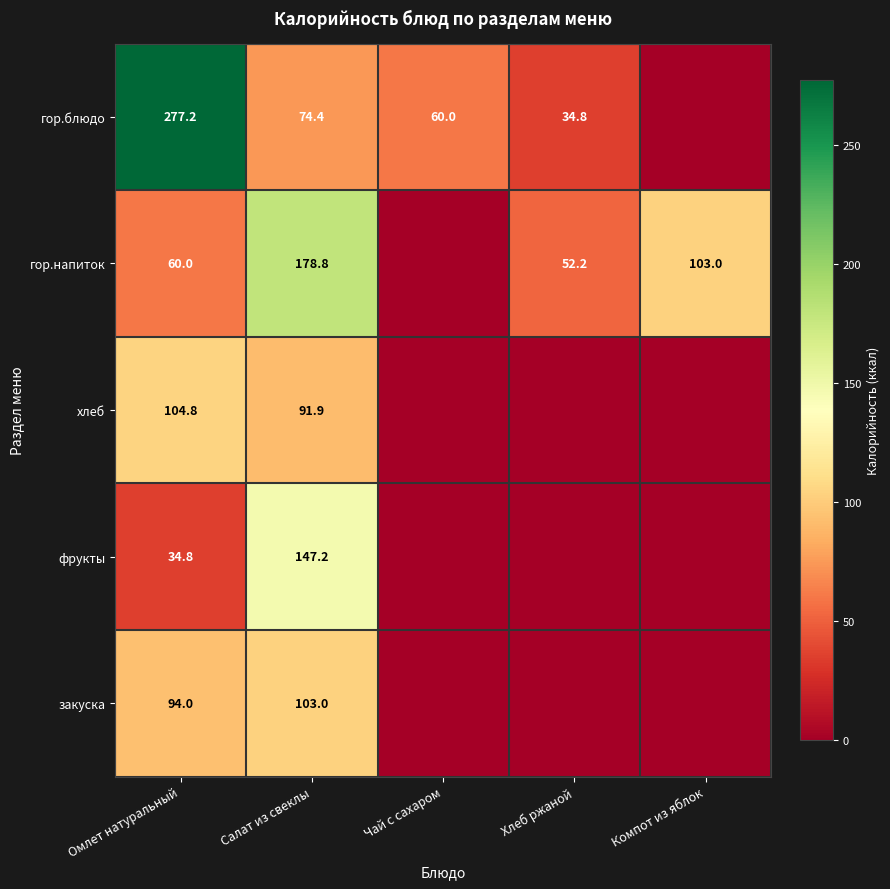

True or false: гор.блюдо has a value of 10.2 at Хлеб ржаной.

False